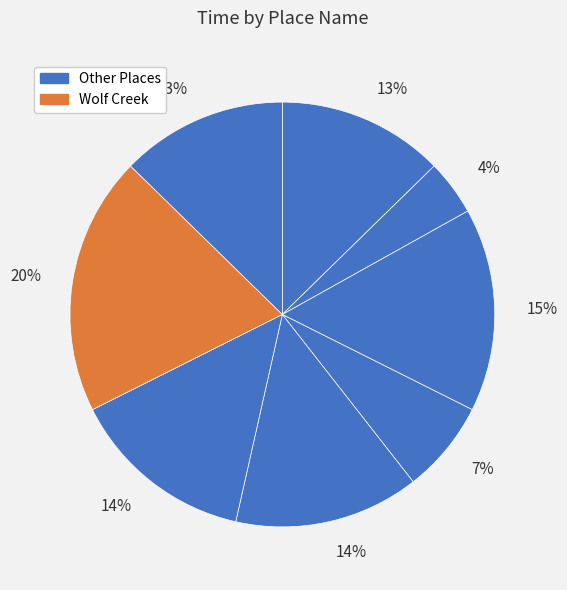

Is there a majority slice in this chart?

No